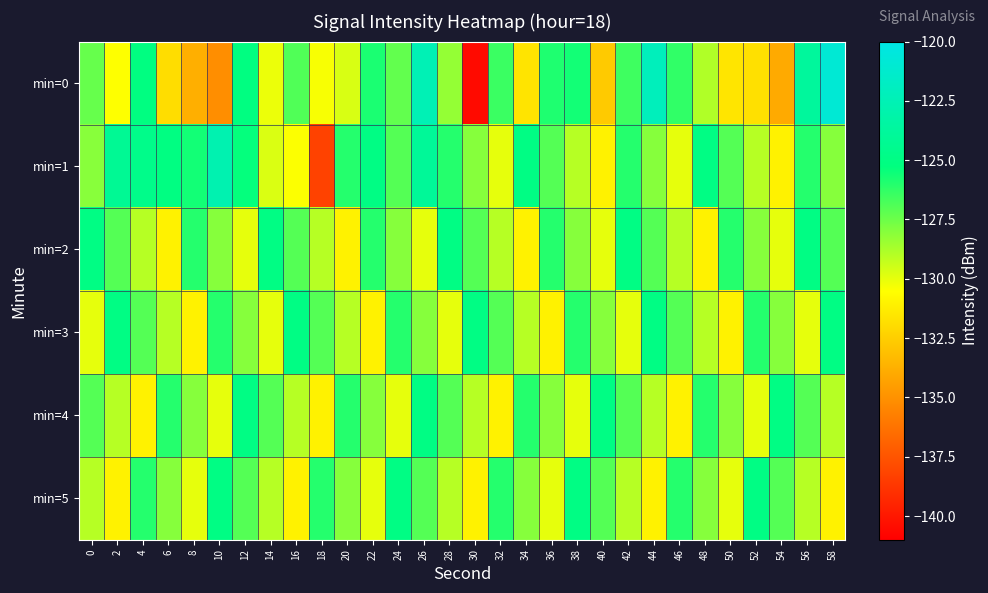

Reading left to right, what are all the values shown in this chart?

min=0: 0=-127.4	2=-130.5	4=-125.1	6=-131.9	8=-133.7	10=-135.1	12=-125.1	14=-130.1	16=-126.9	18=-130.3	20=-129.7	22=-125.8	24=-127.3	26=-122.5	28=-128.3	30=-140.5	32=-126.4	34=-131.6	36=-125.9	38=-125.6	40=-132.7	42=-126.5	44=-122.1	46=-126.3	48=-128.9	50=-131.5	52=-131.8	54=-133.9	56=-123.8	58=-120.9
min=1: 0=-128.1	2=-124.2	4=-124.7	6=-125.1	8=-125.6	10=-122.7	12=-125.3	14=-129.7	16=-130.4	18=-138.2	20=-126.0	22=-125.0	24=-127.0	26=-124.0	28=-126.0	30=-128.0	32=-130.0	34=-125.0	36=-127.0	38=-129.0	40=-131.0	42=-126.0	44=-128.0	46=-130.0	48=-125.0	50=-127.0	52=-129.0	54=-131.0	56=-126.0	58=-128.0
min=2: 0=-125.0	2=-127.0	4=-129.0	6=-131.0	8=-126.0	10=-128.0	12=-130.0	14=-125.0	16=-127.0	18=-129.0	20=-131.0	22=-126.0	24=-128.0	26=-130.0	28=-125.0	30=-127.0	32=-129.0	34=-131.0	36=-126.0	38=-128.0	40=-130.0	42=-125.0	44=-127.0	46=-129.0	48=-131.0	50=-126.0	52=-128.0	54=-130.0	56=-125.0	58=-127.0
min=3: 0=-130.0	2=-125.0	4=-127.0	6=-129.0	8=-131.0	10=-126.0	12=-128.0	14=-130.0	16=-125.0	18=-127.0	20=-129.0	22=-131.0	24=-126.0	26=-128.0	28=-130.0	30=-125.0	32=-127.0	34=-129.0	36=-131.0	38=-126.0	40=-128.0	42=-130.0	44=-125.0	46=-127.0	48=-129.0	50=-131.0	52=-126.0	54=-128.0	56=-130.0	58=-125.0
min=4: 0=-127.0	2=-129.0	4=-131.0	6=-126.0	8=-128.0	10=-130.0	12=-125.0	14=-127.0	16=-129.0	18=-131.0	20=-126.0	22=-128.0	24=-130.0	26=-125.0	28=-127.0	30=-129.0	32=-131.0	34=-126.0	36=-128.0	38=-130.0	40=-125.0	42=-127.0	44=-129.0	46=-131.0	48=-126.0	50=-128.0	52=-130.0	54=-125.0	56=-127.0	58=-129.0
min=5: 0=-129.0	2=-131.0	4=-126.0	6=-128.0	8=-130.0	10=-125.0	12=-127.0	14=-129.0	16=-131.0	18=-126.0	20=-128.0	22=-130.0	24=-125.0	26=-127.0	28=-129.0	30=-131.0	32=-126.0	34=-128.0	36=-130.0	38=-125.0	40=-127.0	42=-129.0	44=-131.0	46=-126.0	48=-128.0	50=-130.0	52=-125.0	54=-127.0	56=-129.0	58=-131.0